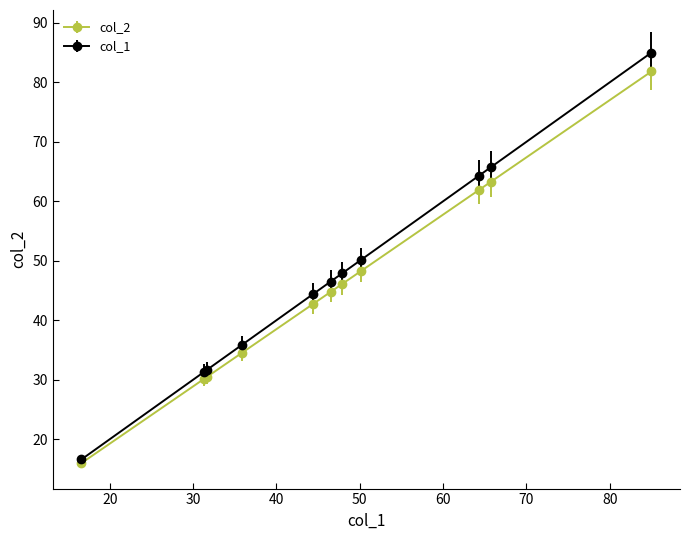

Which series has the widest spread of values?

col_1